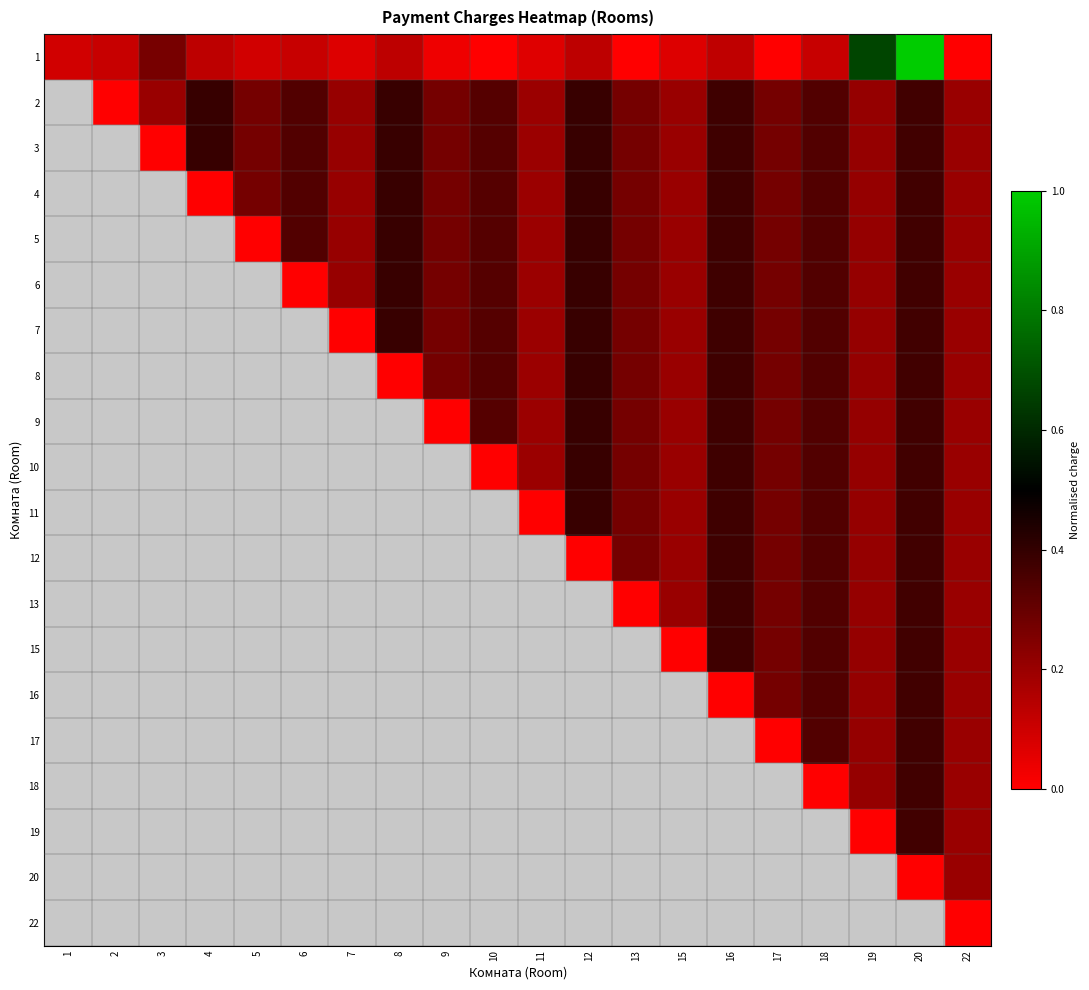

Rank the series at 20 from lowest to highest value.

20, 22, 2, 3, 4, 5, 6, 7, 8, 9, 10, 11, 12, 13, 15, 16, 17, 18, 19, 1